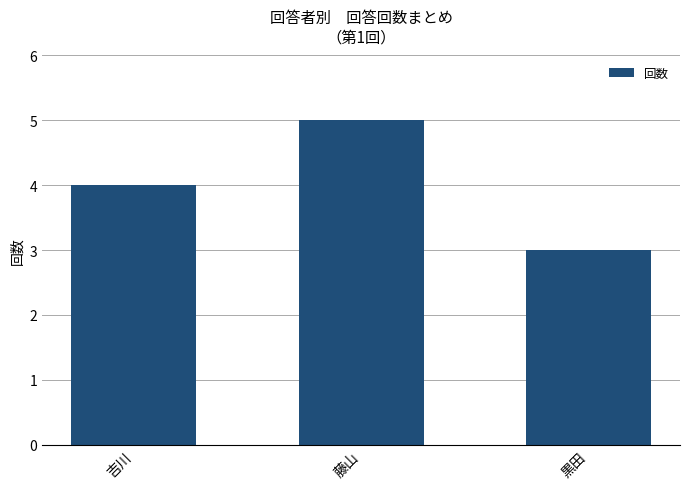

The chart shows a value of 1 at 吉川. True or false?

False